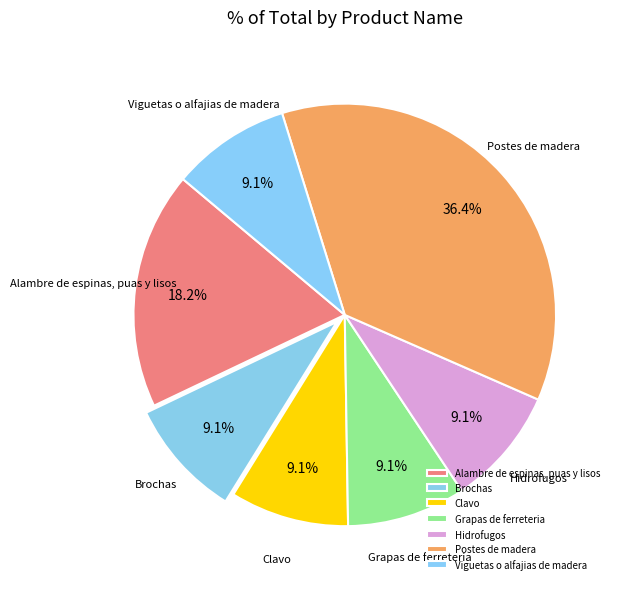

To the nearest percent, what percentage of the pie is Hidrofugos?

9%